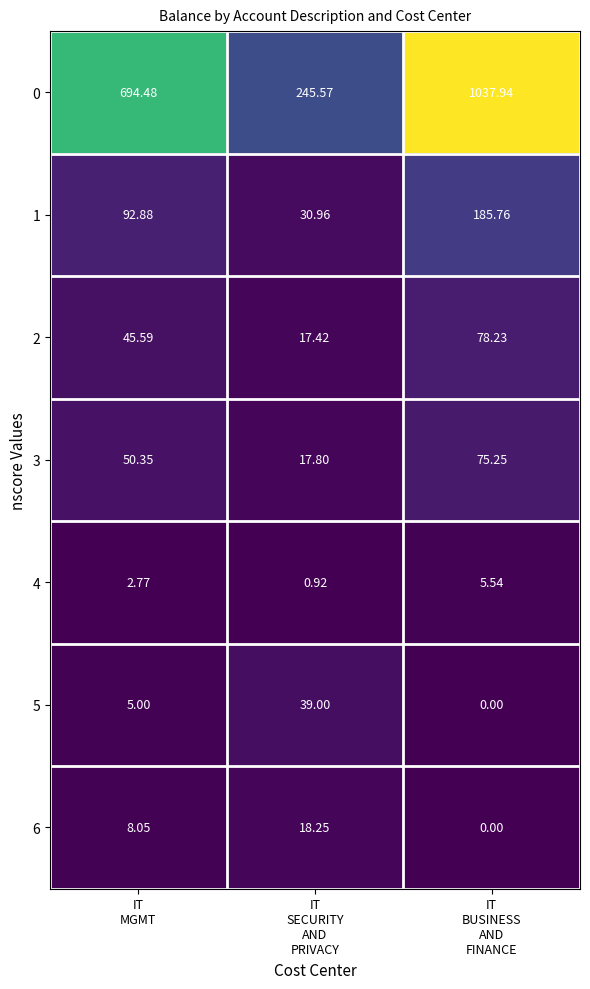

At which category does the chart reach its peak across all series?

IT
BUSINESS
AND
FINANCE